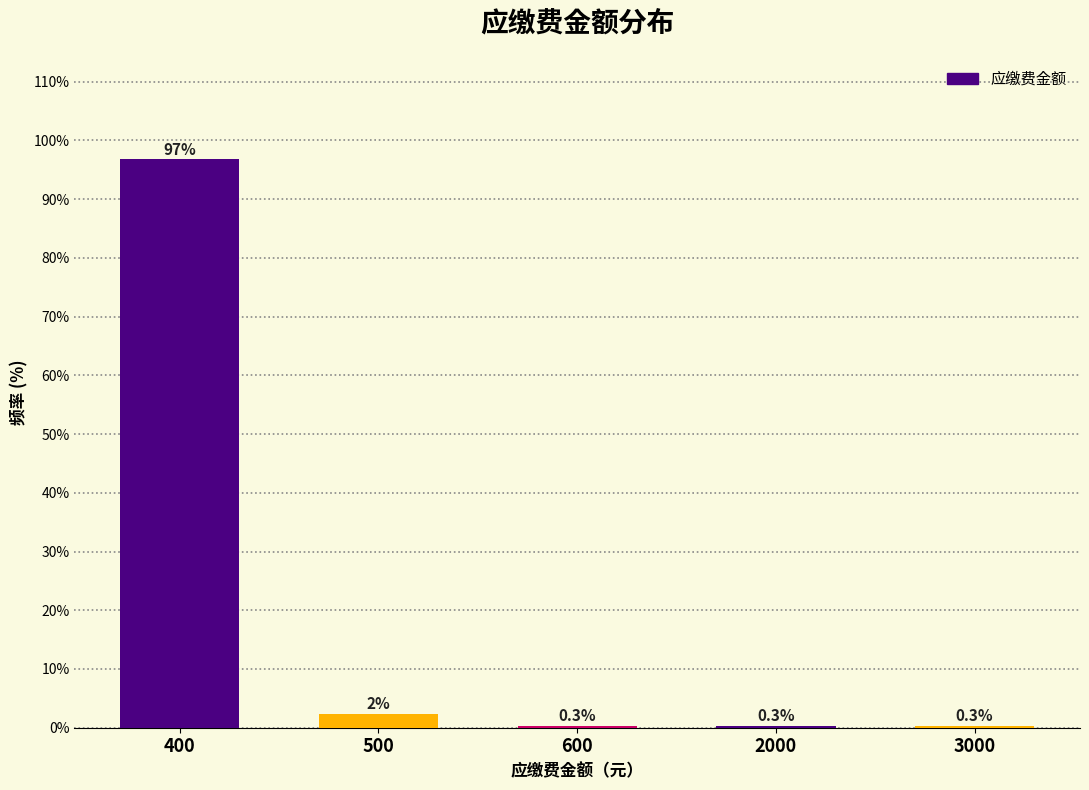

Where is the data nearest to the value 48?

500